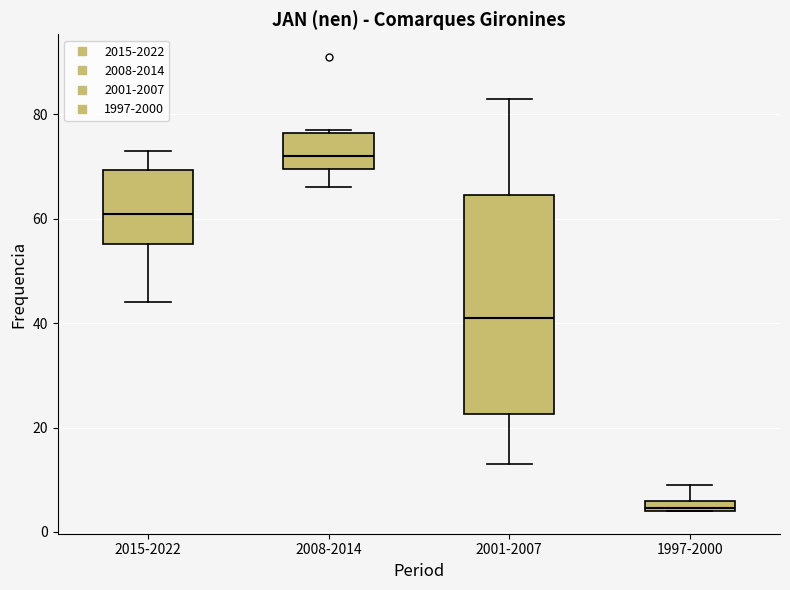

Comparing the boxes themselves (not the whiskers), which one is the tallest?

2001-2007